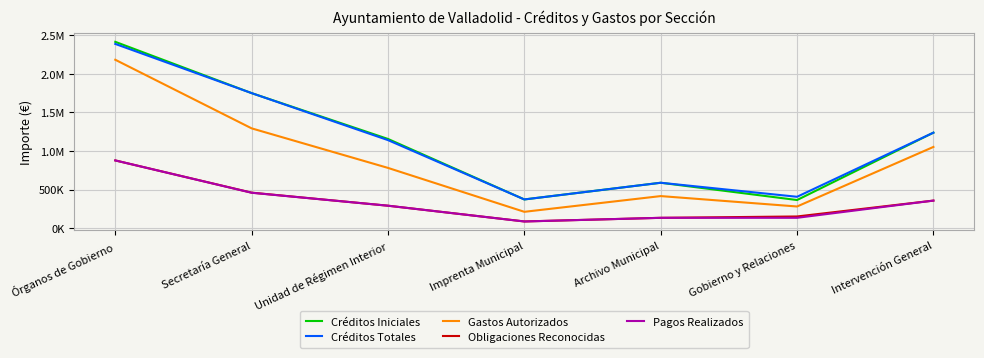

True or false: Gastos Autorizados and Créditos Totales cross at least once.

False